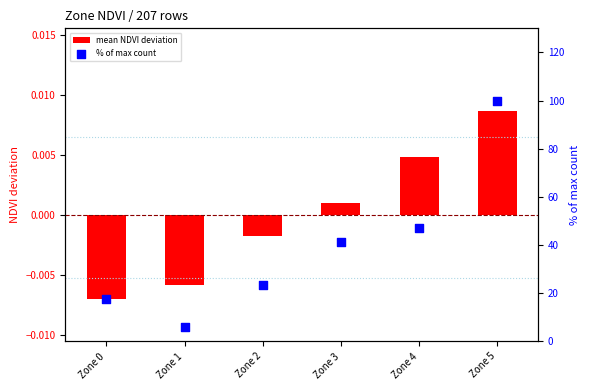

Which series reaches the minimum Y coordinate?

mean NDVI deviation